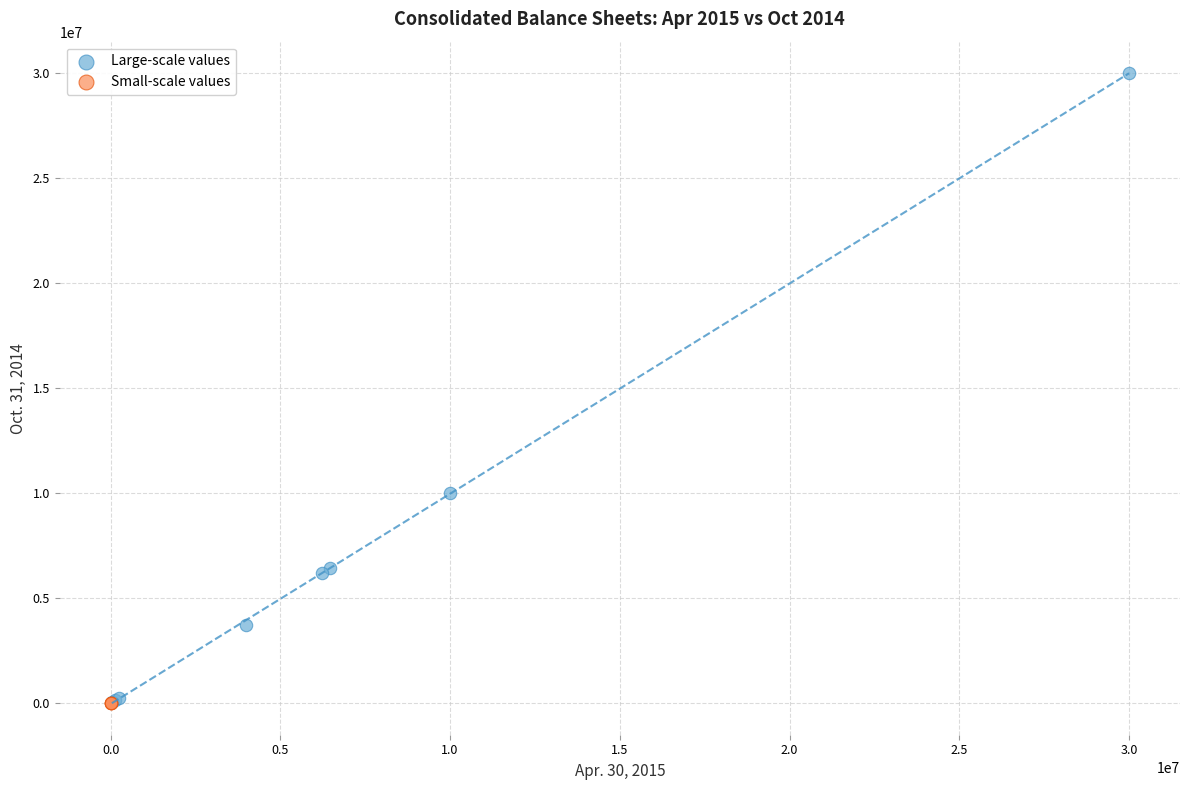

Which series has the widest spread of Y values?

Large-scale values